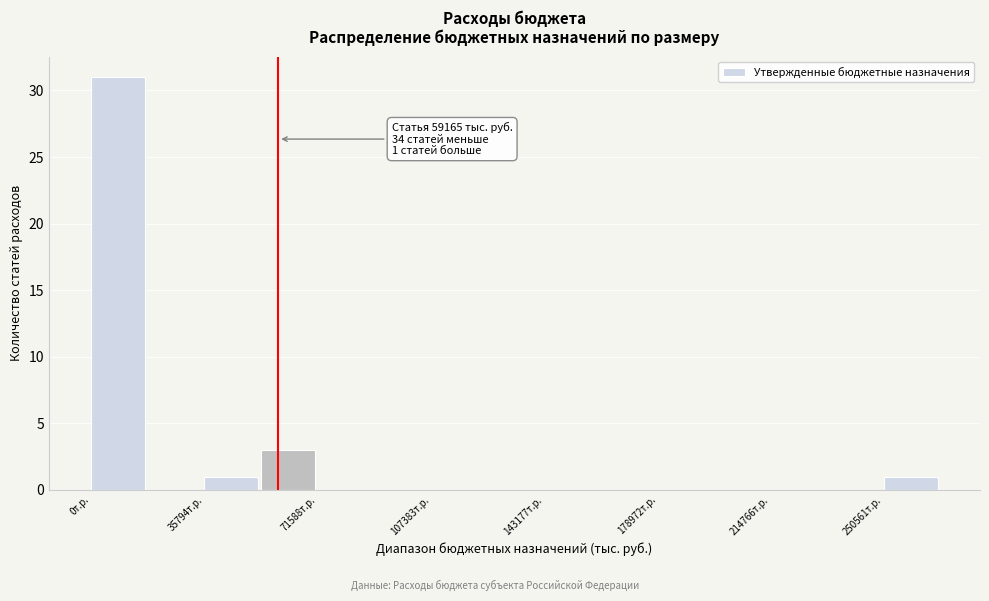

Read against the x-axis, roughly where is the centre of the tallest bar?

10000